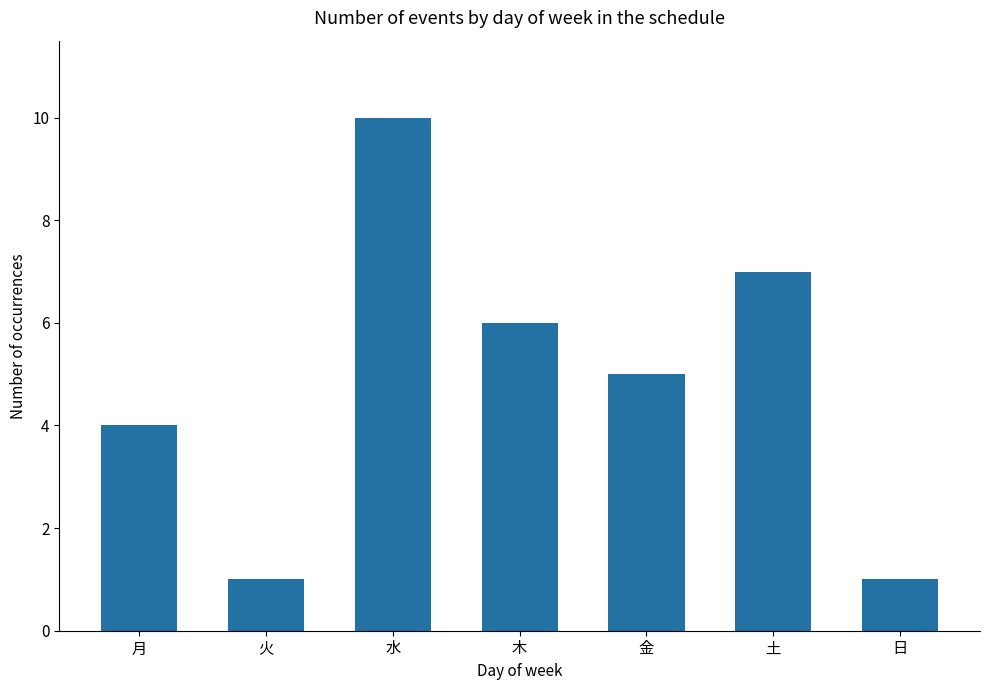

Count the values in the range 1 to 7.

6